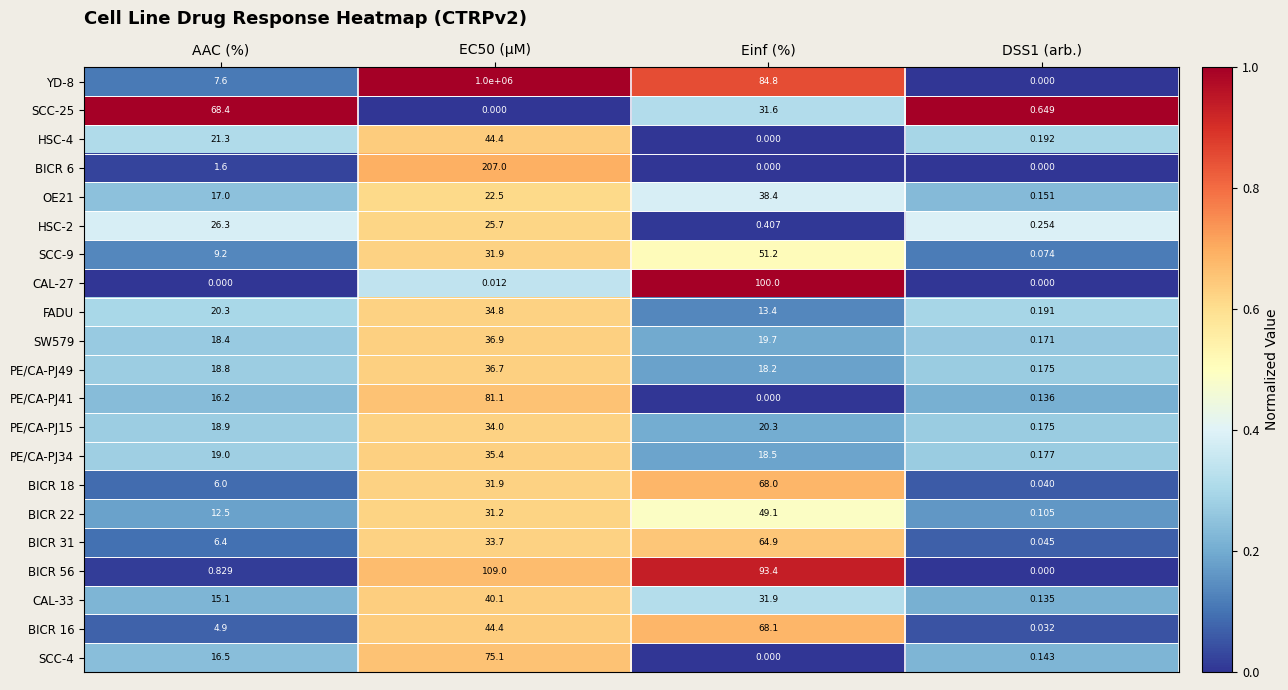

Where does the HSC-2 series first go above 25?

AAC (%)